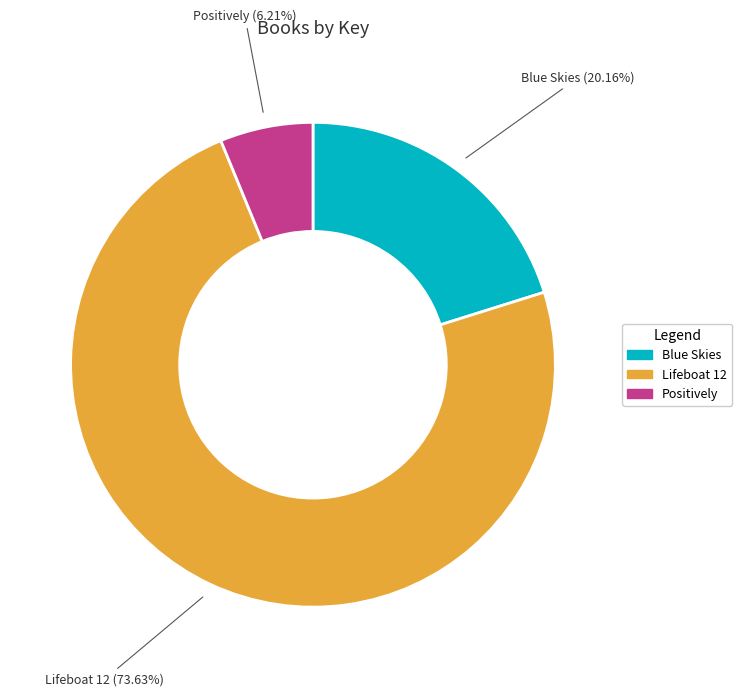

Count the number of slices in the pie.

3